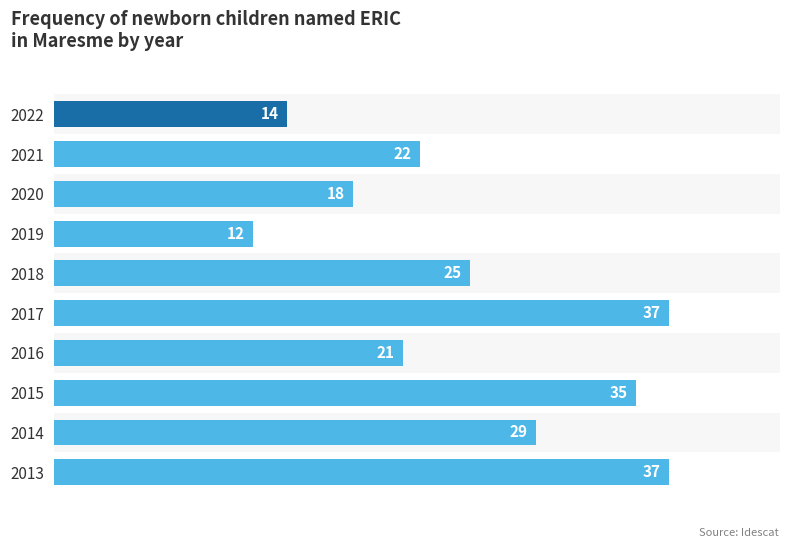

What is the smallest value displayed?

12